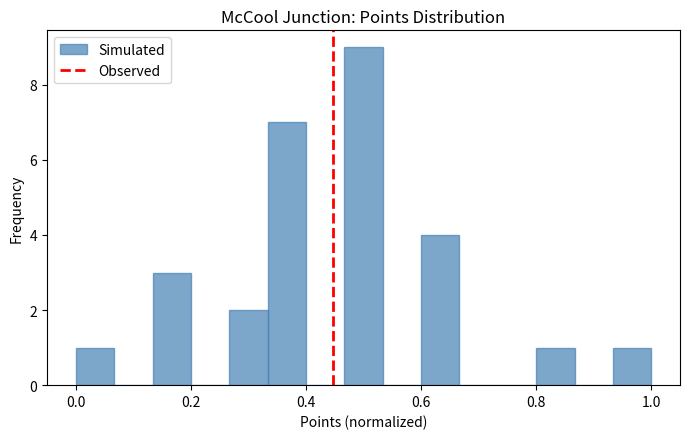

Around what value on the x-axis is the tallest bar? Give the approximate position of its centre, as read against the axis.

0.50